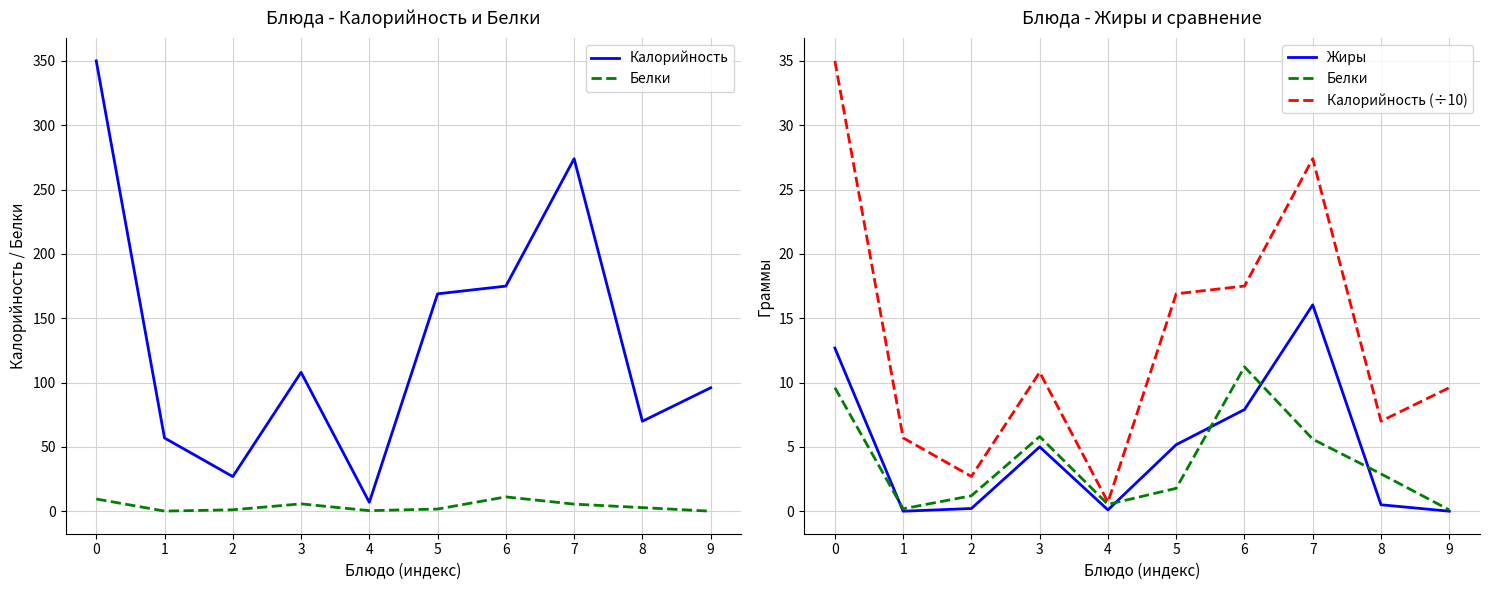

The value of Калорийность at 1 is 17.9. True or false?

False